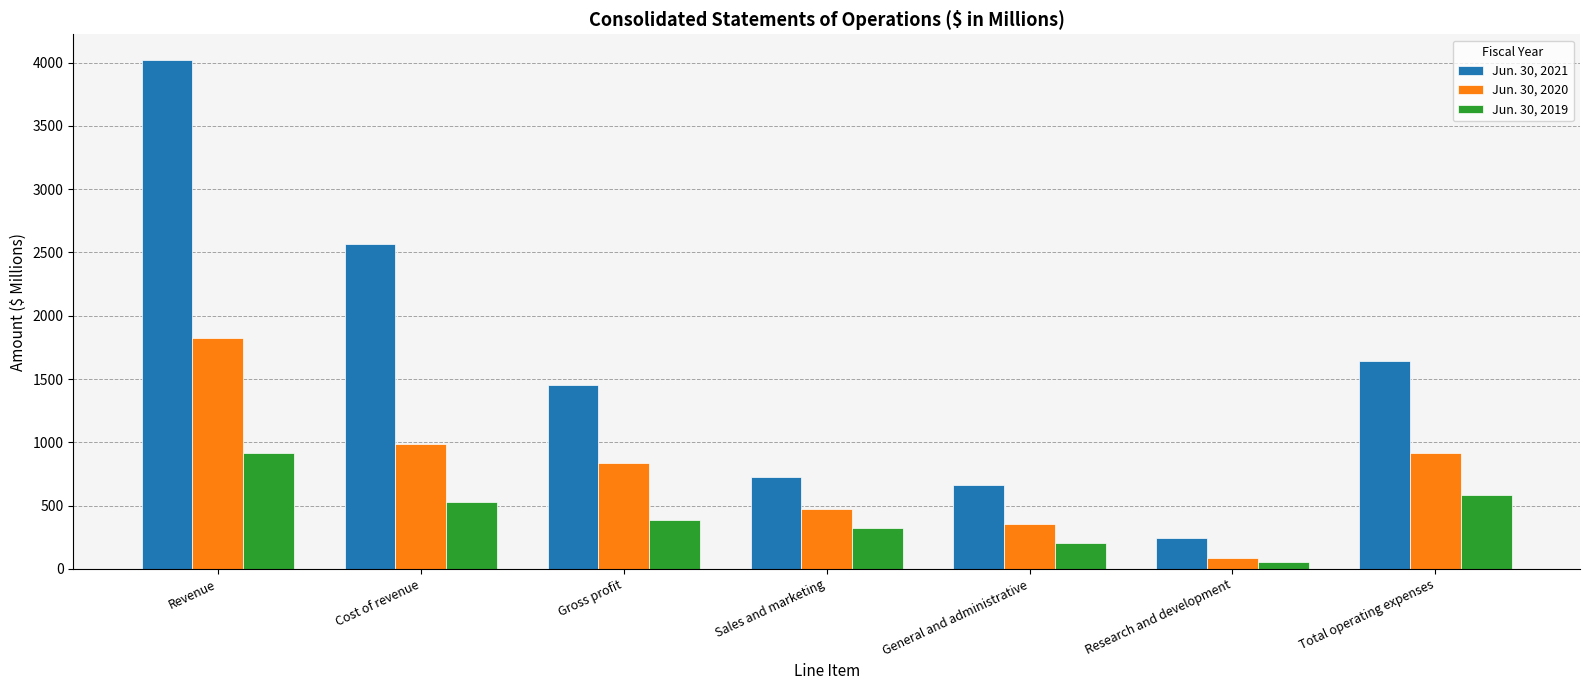

Does the chart contain any negative values?

No